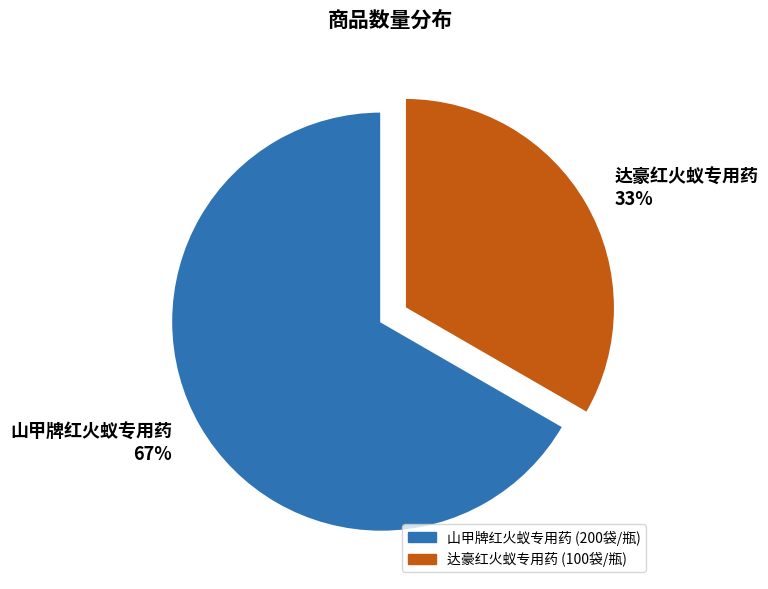

What percentage is the 山甲牌红火蚁专用药 slice, to the nearest percent?

67%